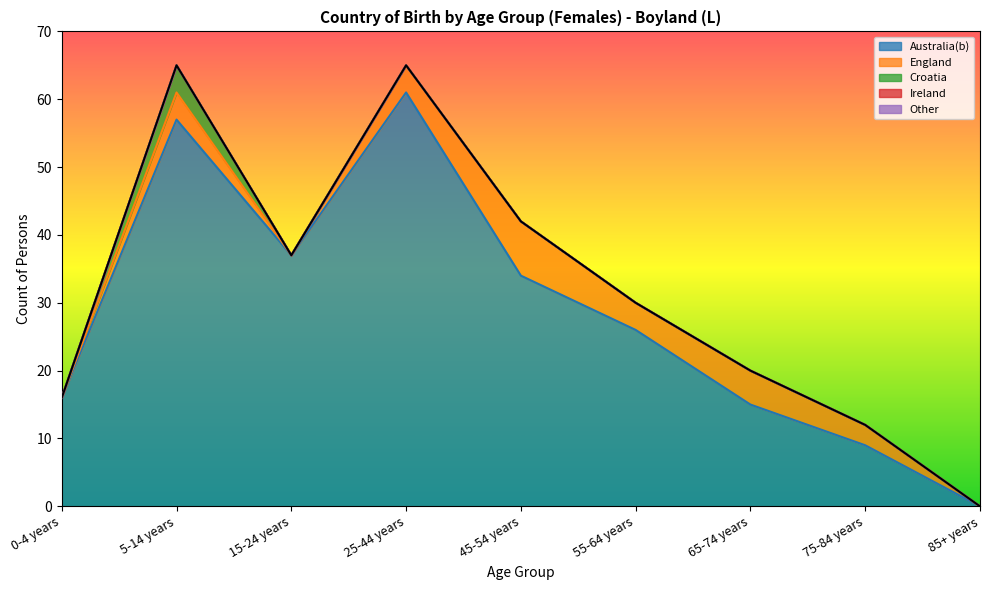

Which label corresponds to the smallest value in the chart?

85+ years